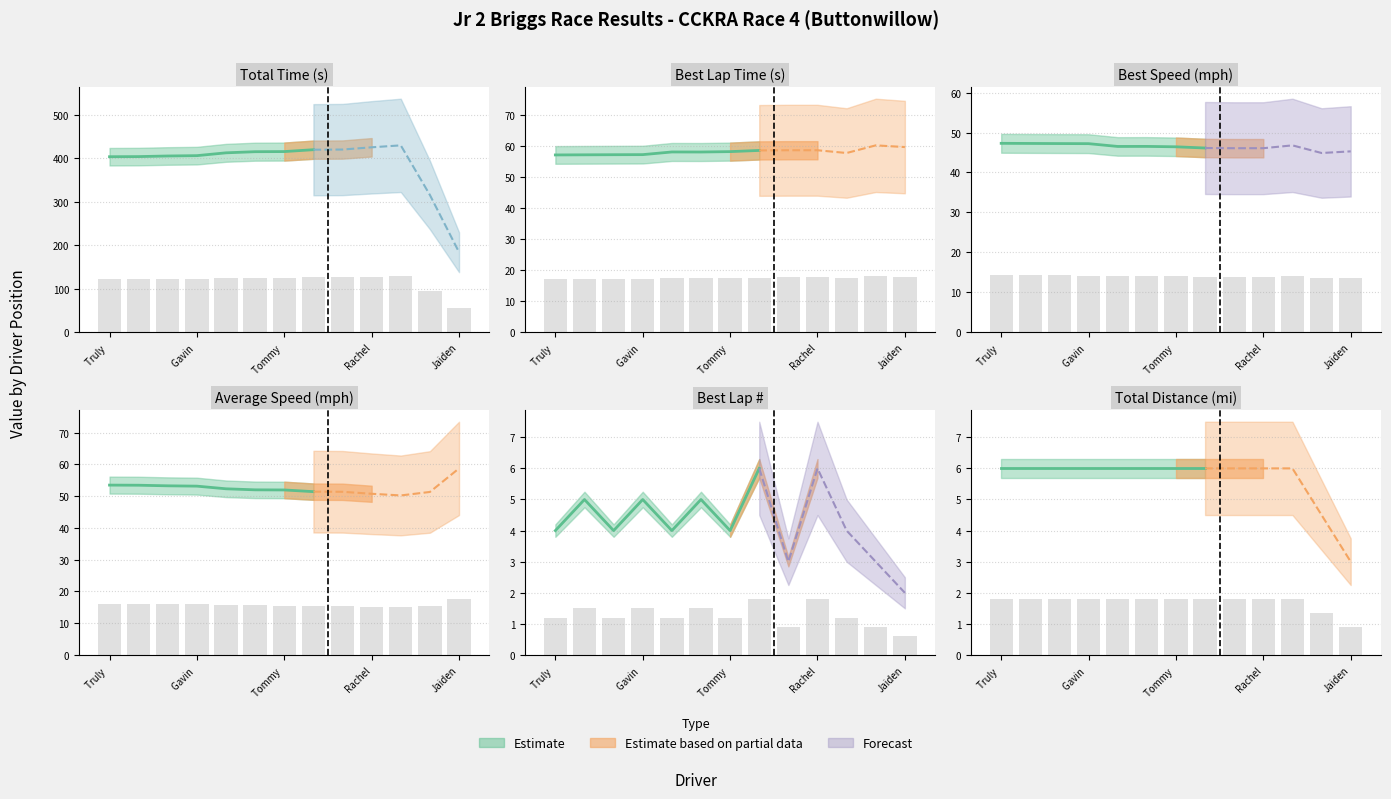

Rank the series at Logan Peterson from highest to lowest value.

Total Time, Best Lap time, Average Speed, Best Speed, Total Distance, Best Lap